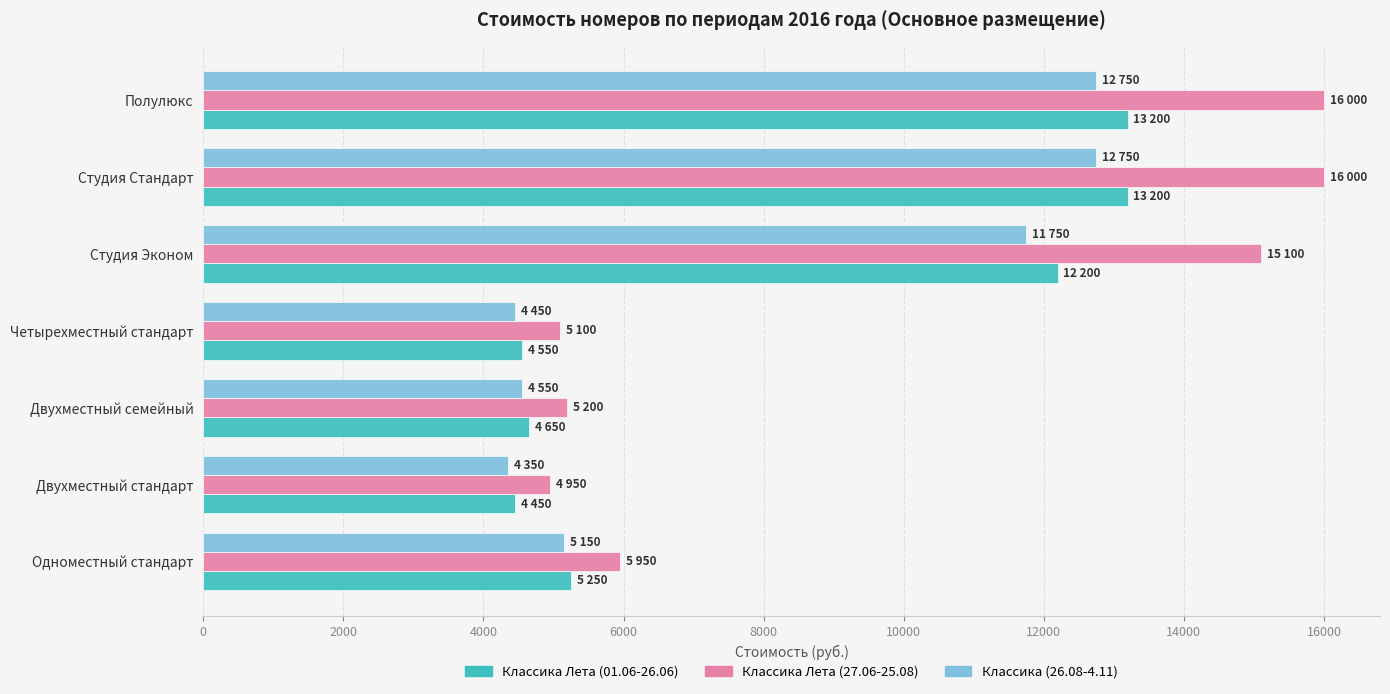

Count the number of data series in this chart.

3